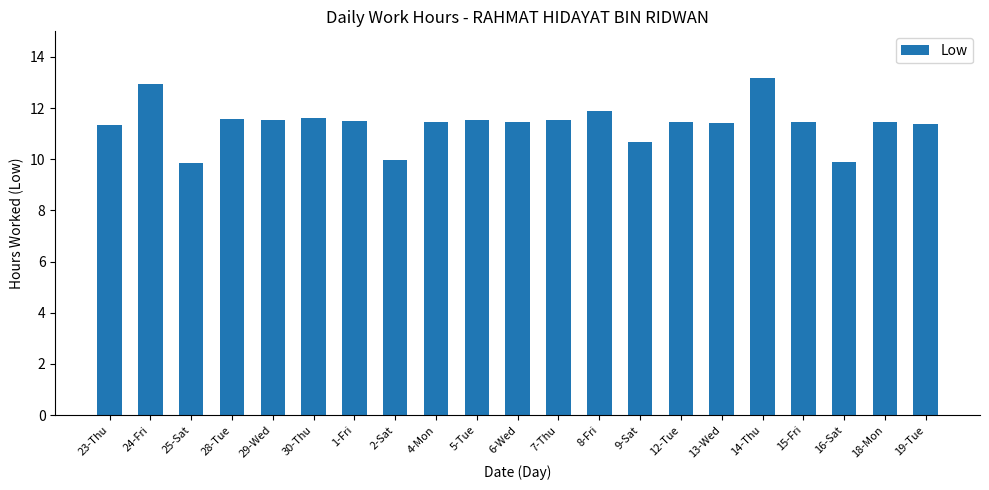

Between 8-Fri and 12-Tue, which is larger?

8-Fri